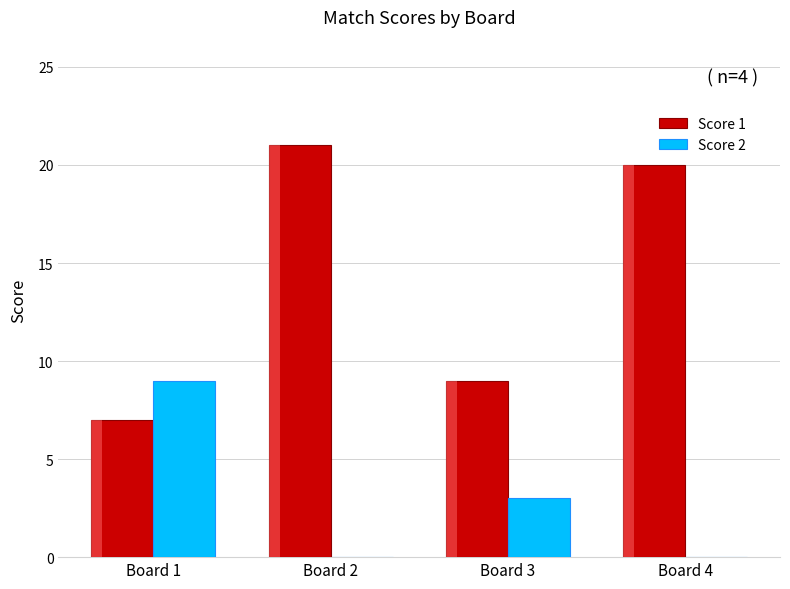

Where is Score 1 nearest to the value 14?

Board 3